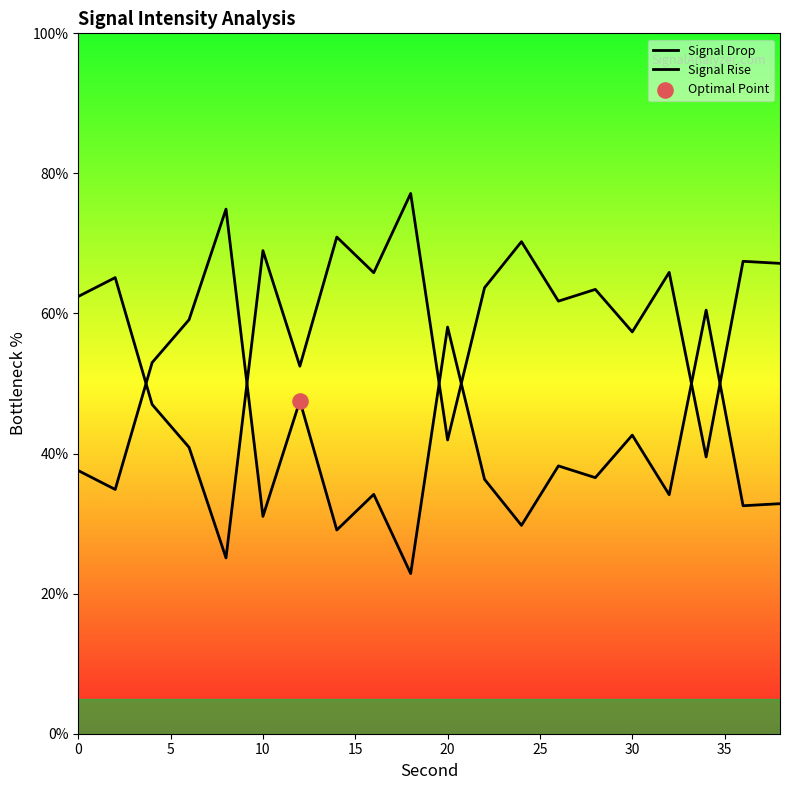

What are all the series names shown in the legend?

Signal Drop, Signal Rise